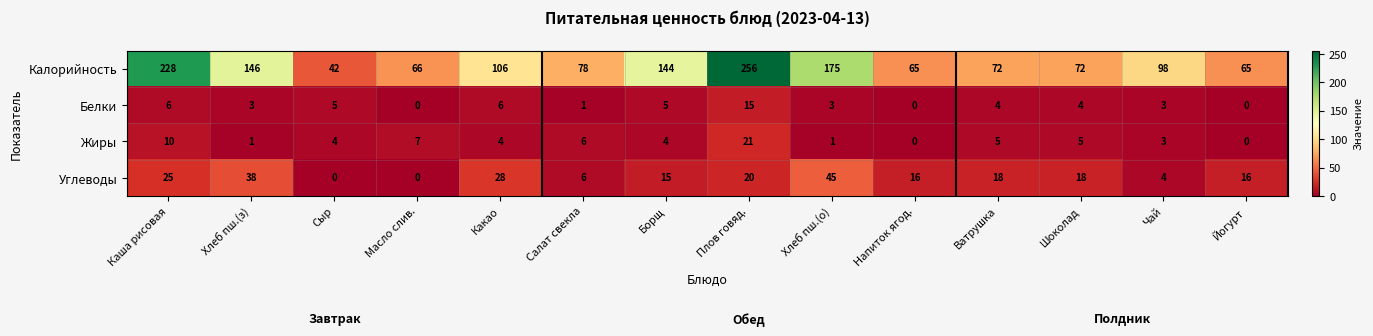

Count the number of categories in the chart.

14